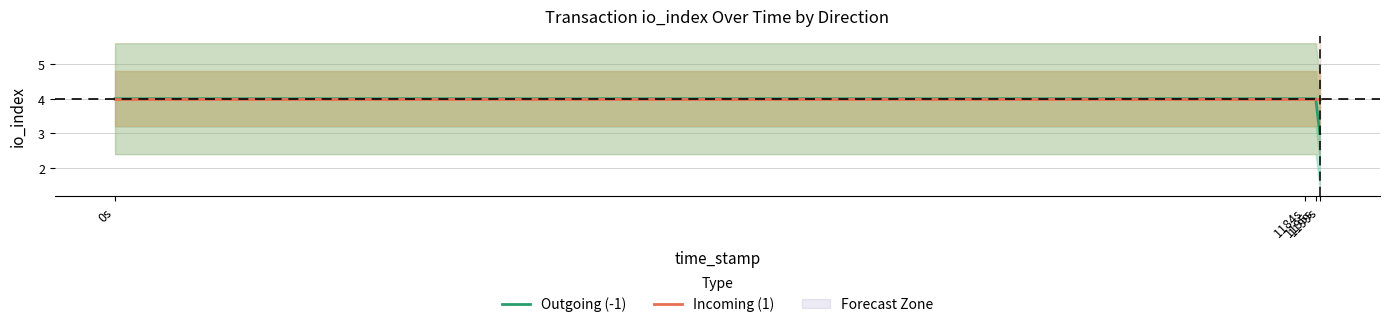

How many distinct data groups are displayed?

2